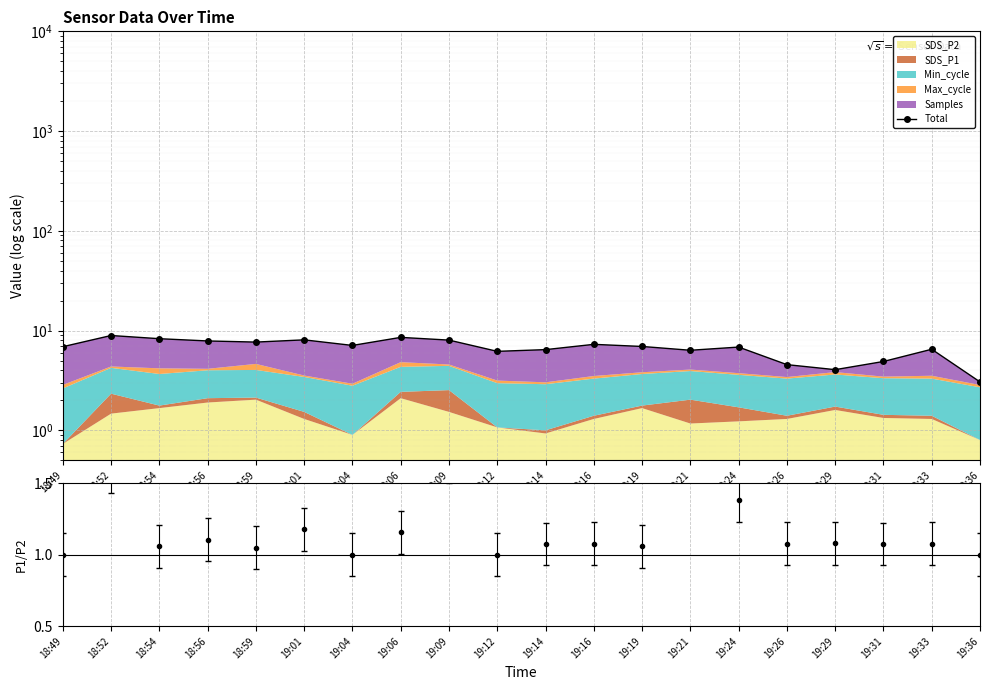

What is the sum of the values at 19:06 and 18:49?

15.4